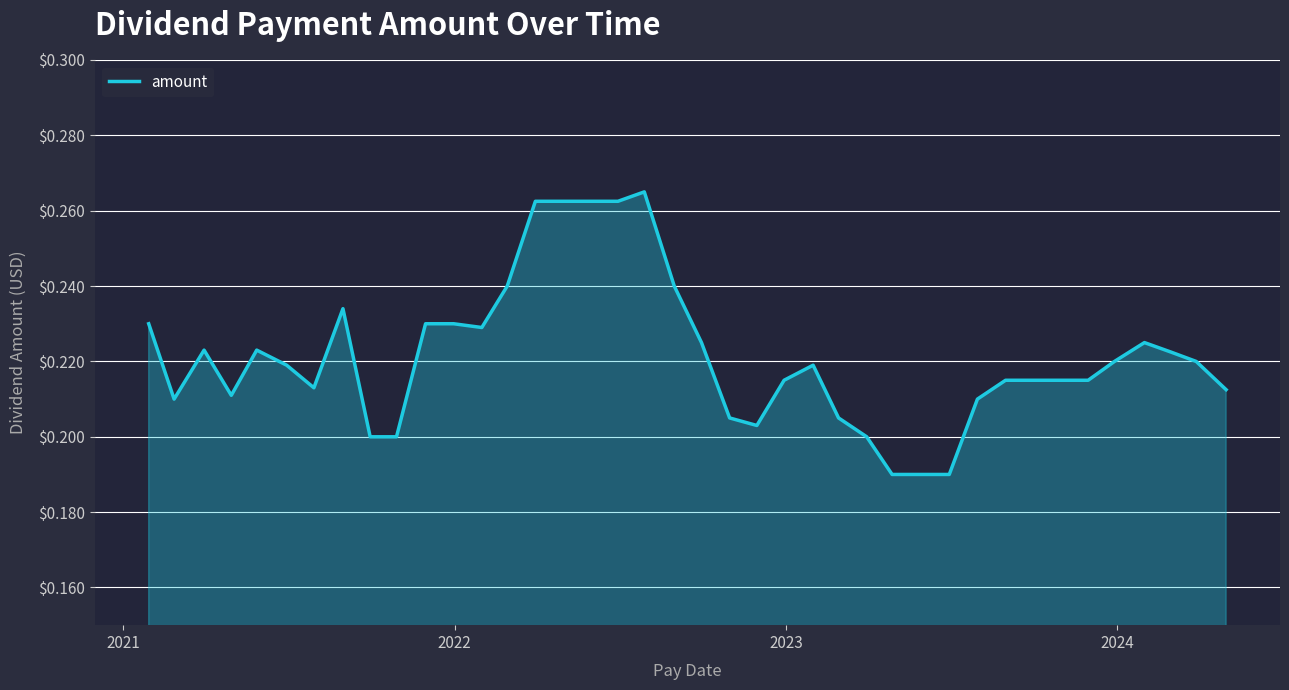

Does the chart display data point markers on the line(s)?

No